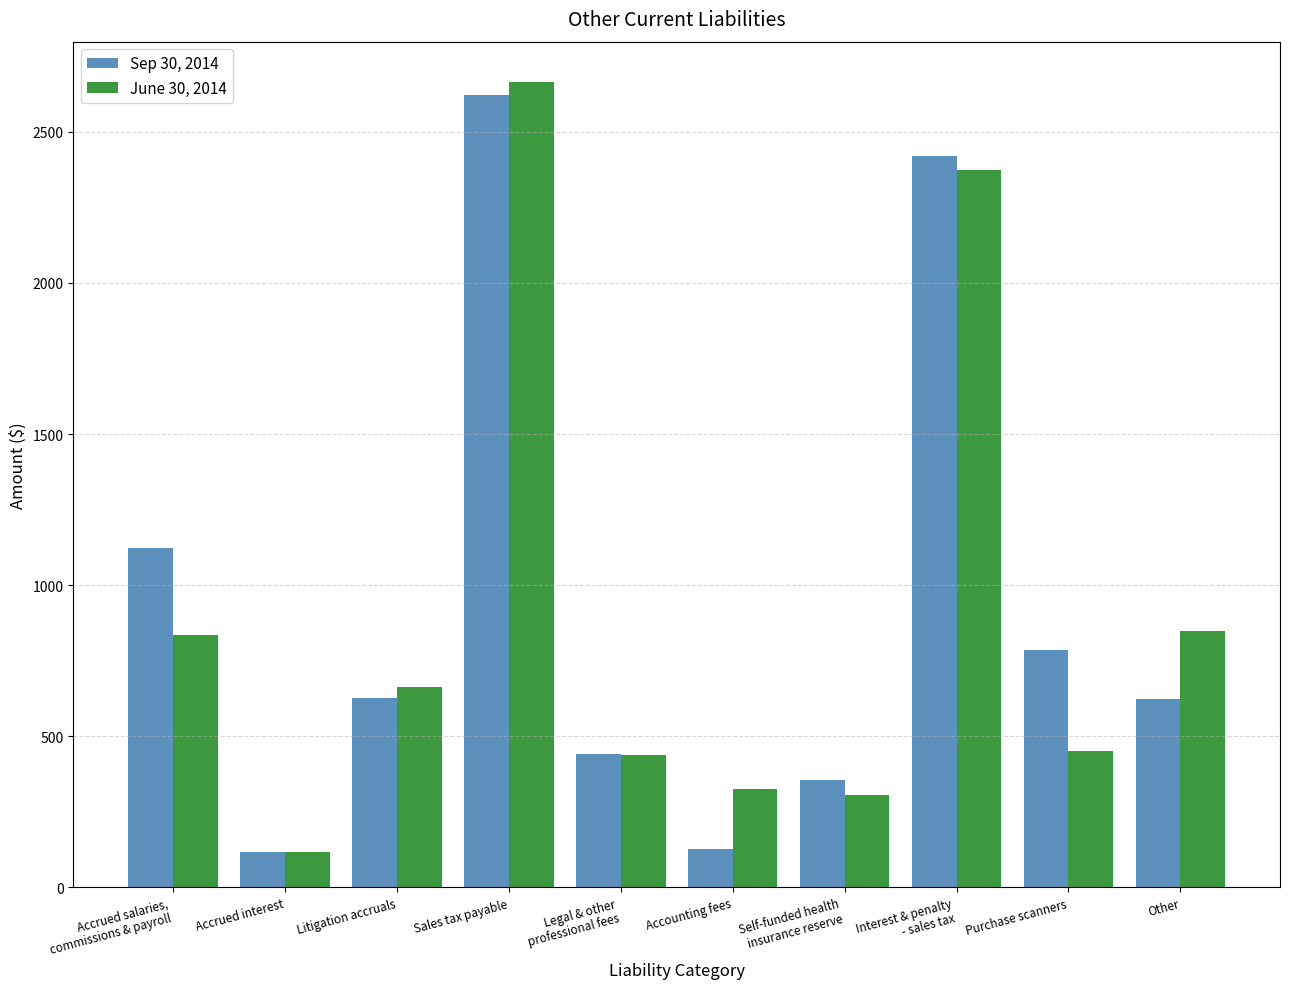

Is the value of Sep 30, 2014 at Interest & penalty
- sales tax greater than the value of June 30, 2014 at Self-funded health
insurance reserve?

Yes